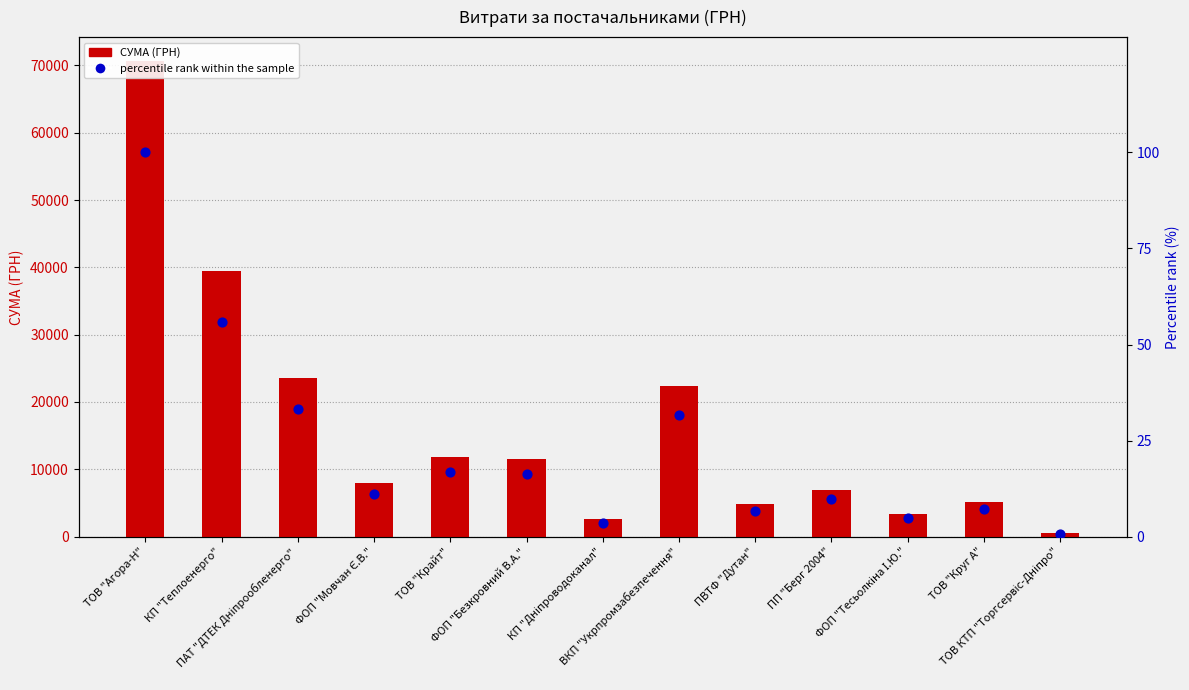

Which series has the largest Y range (max minus min)?

СУМА (ГРН)